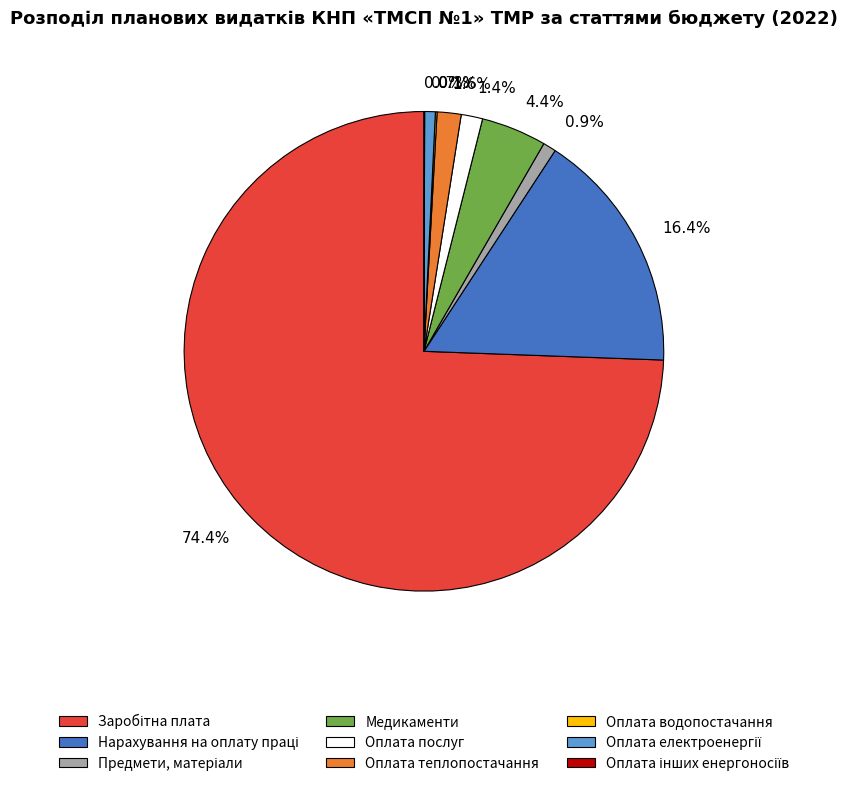

Which slice is the largest?

74.4%